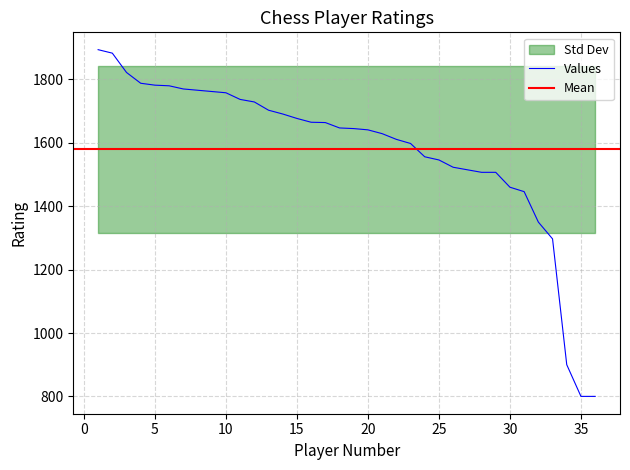

Where does the data first go above 1647?

1